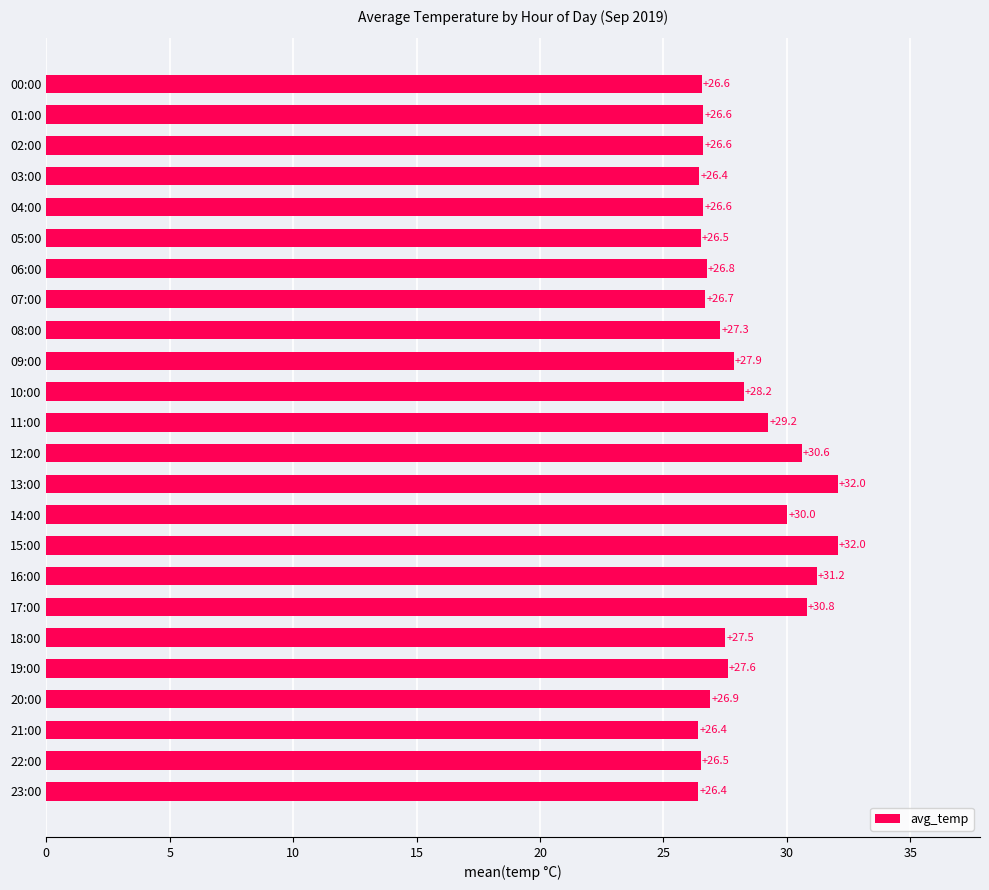

What is the value of the 24th bar from the top?

26.4